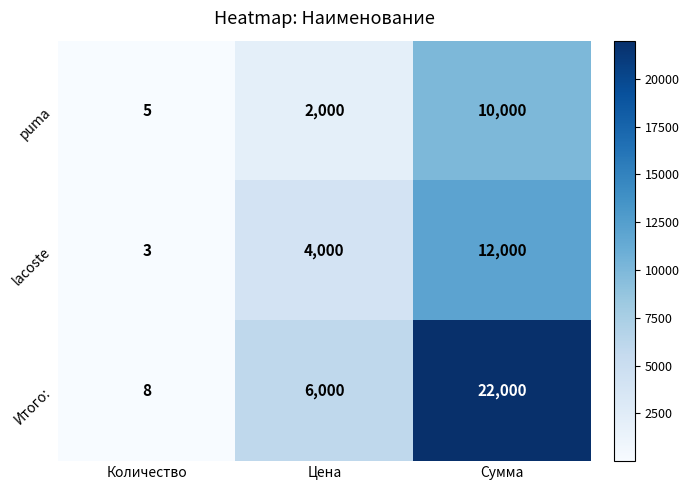

At which label is puma closest to 5002?

Цена